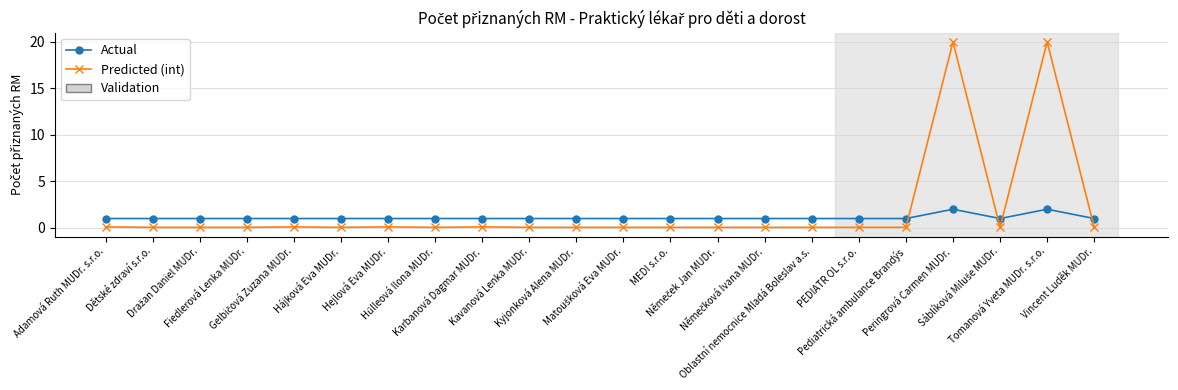

Rank the series by their maximum value, from lowest to highest.

Actual, Predicted (int)